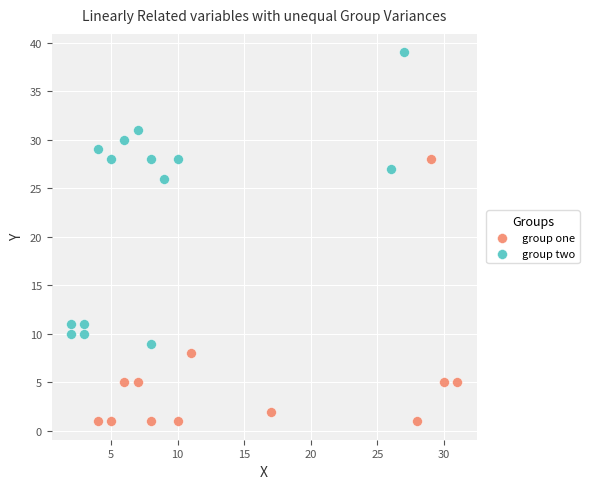

Which series reaches the maximum Y coordinate?

group two